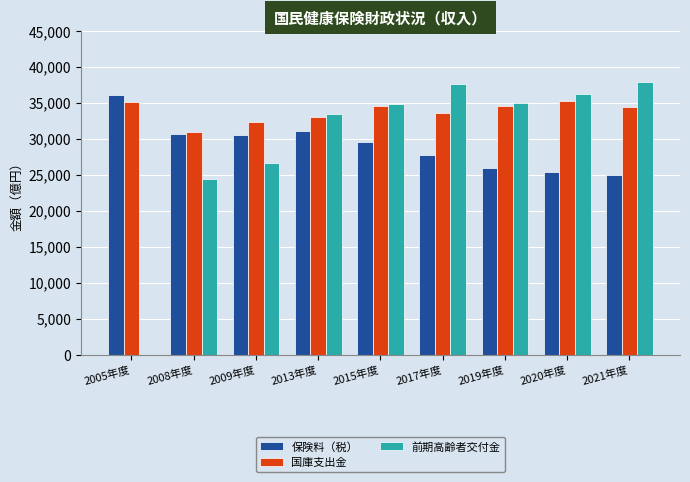

The value of 国庫支出金 at 2021年度 is 21213. True or false?

False